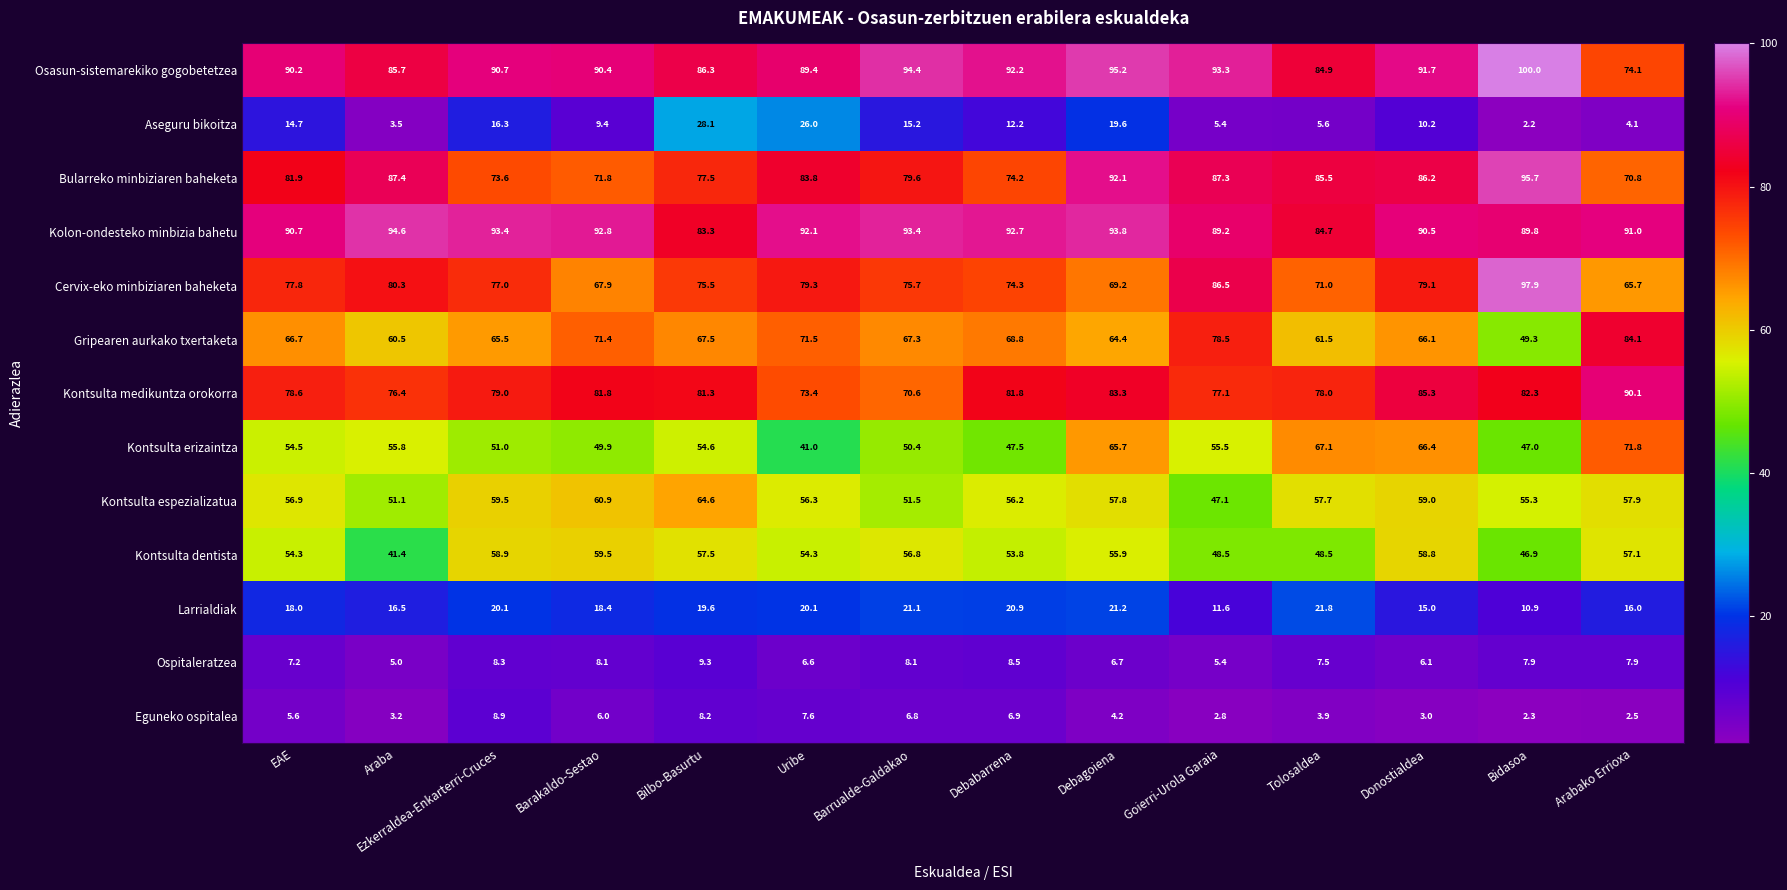

Which series has the largest total across all categories?

Kolon-ondesteko minbizia bahetu